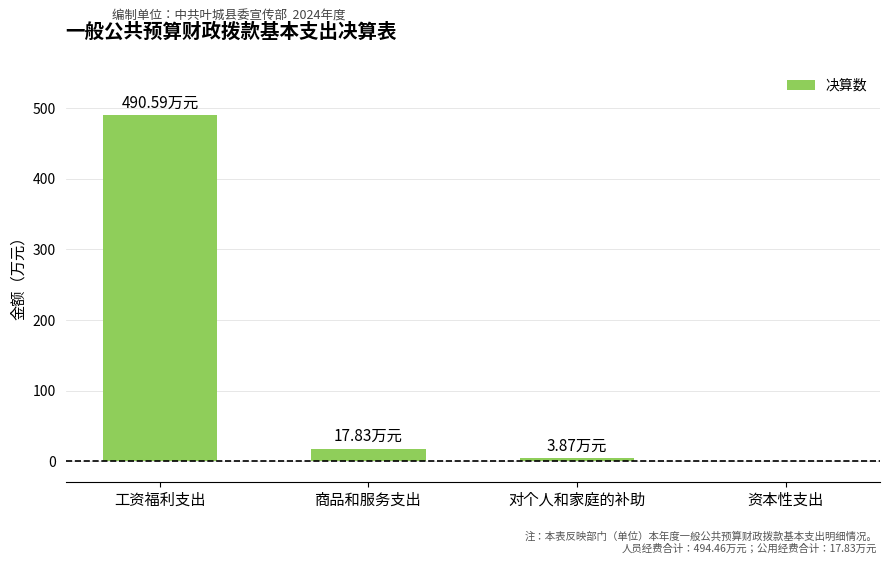

What is the sum of the values at 商品和服务支出 and 资本性支出?

17.8